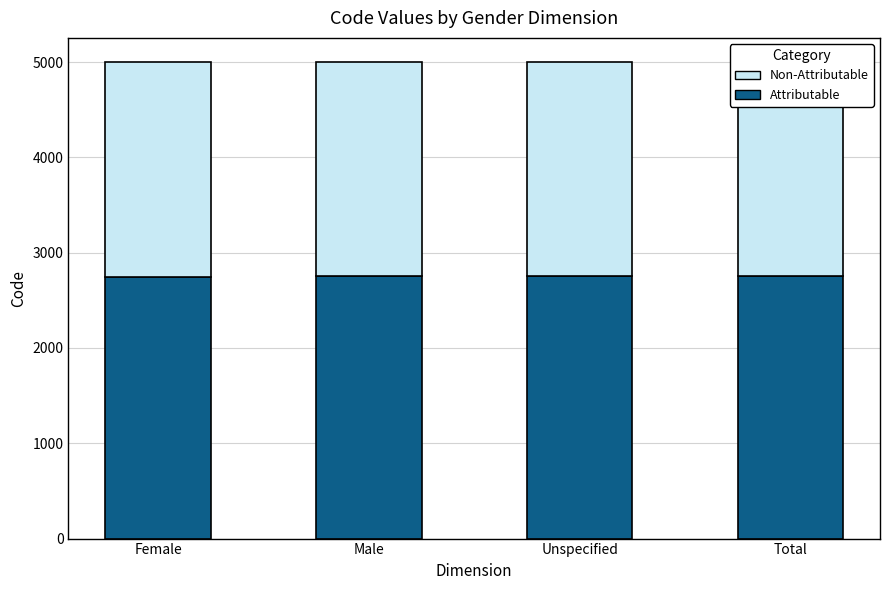

How many values in the Attributable series are below 2751?

1